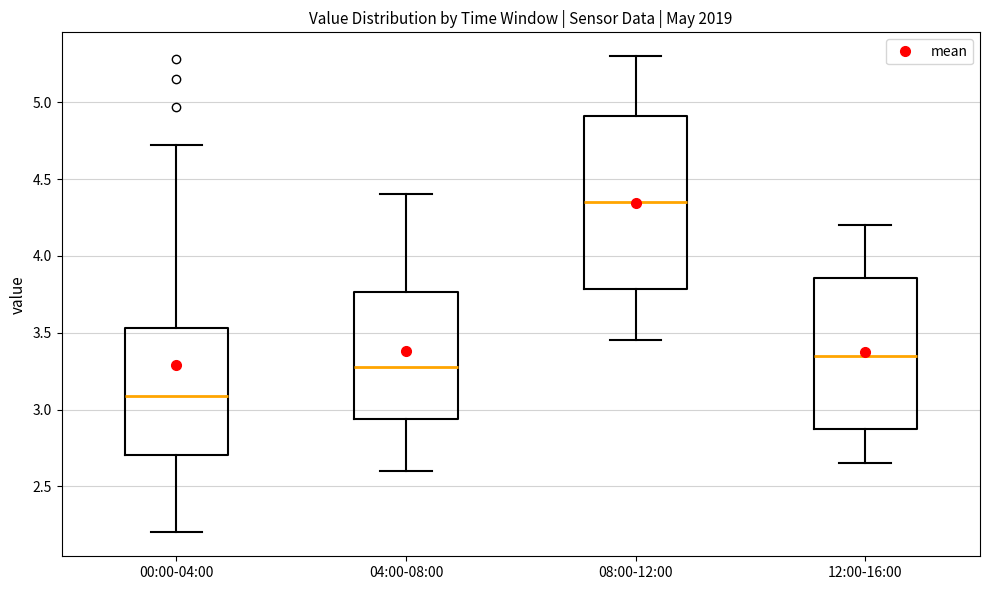

Comparing the boxes themselves (not the whiskers), which one is the tallest?

08:00-12:00